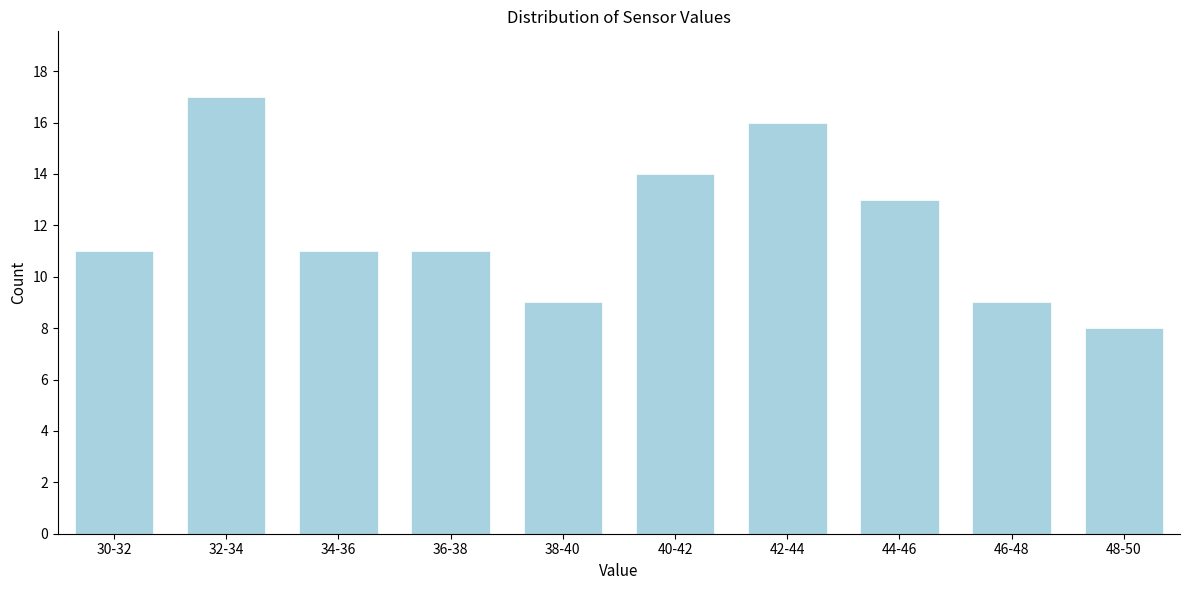

Reading right to left, list all the values displayed in this chart.

48-50=8	46-48=9	44-46=13	42-44=16	40-42=14	38-40=9	36-38=11	34-36=11	32-34=17	30-32=11